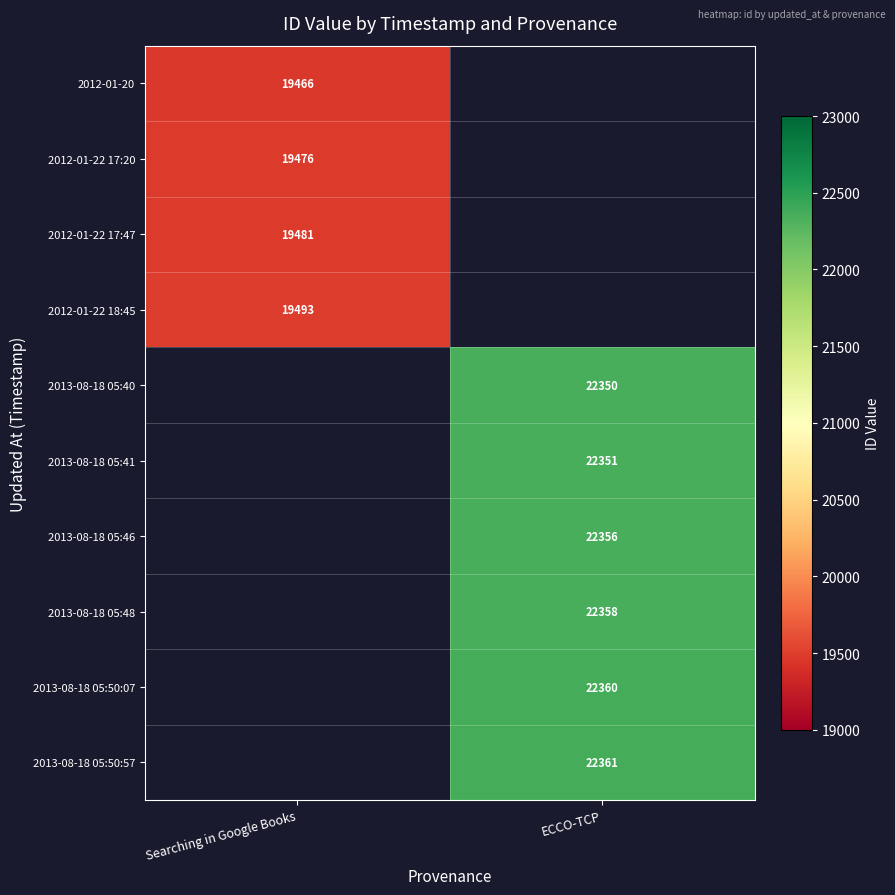

Which has a higher value, Searching in Google Books or ECCO-TCP?

ECCO-TCP